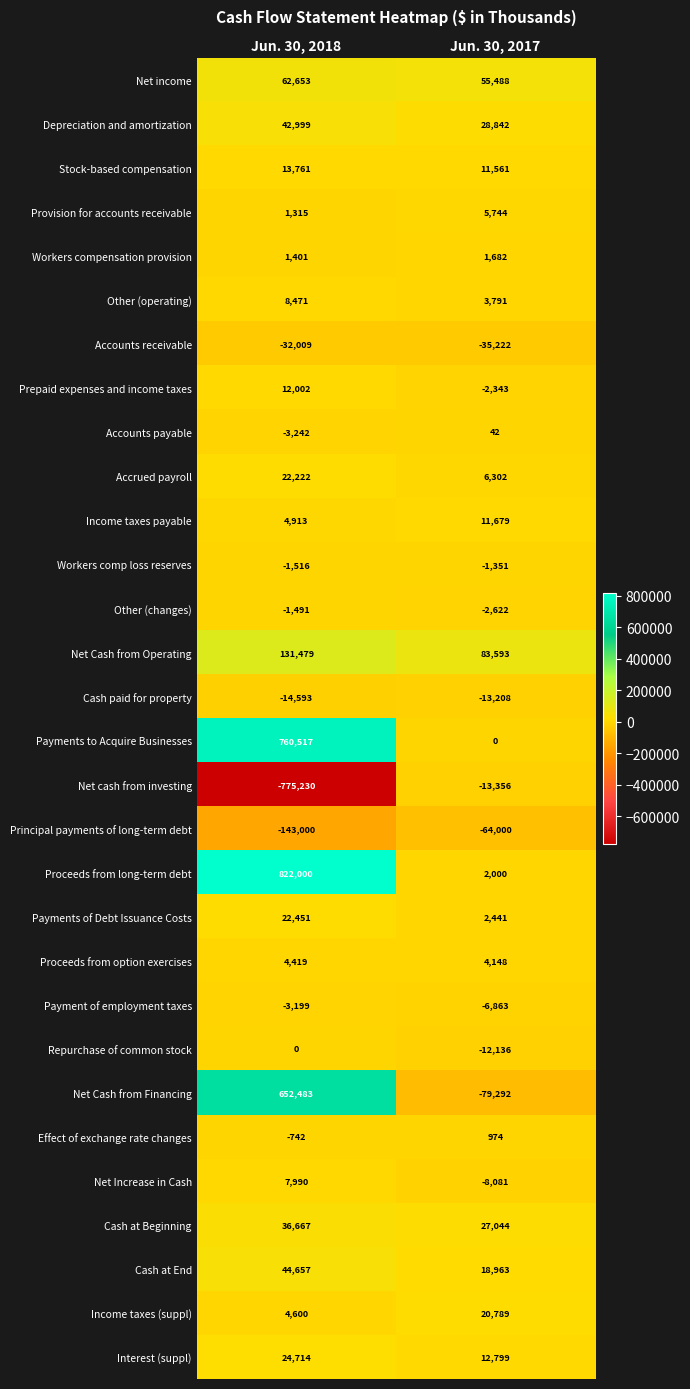

What is the sum of all Payment of employment taxes values?

-10062